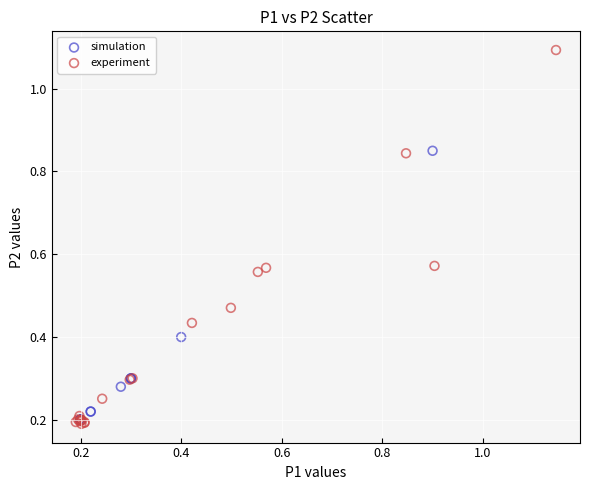

Which series contains the lowest Y value?

experiment